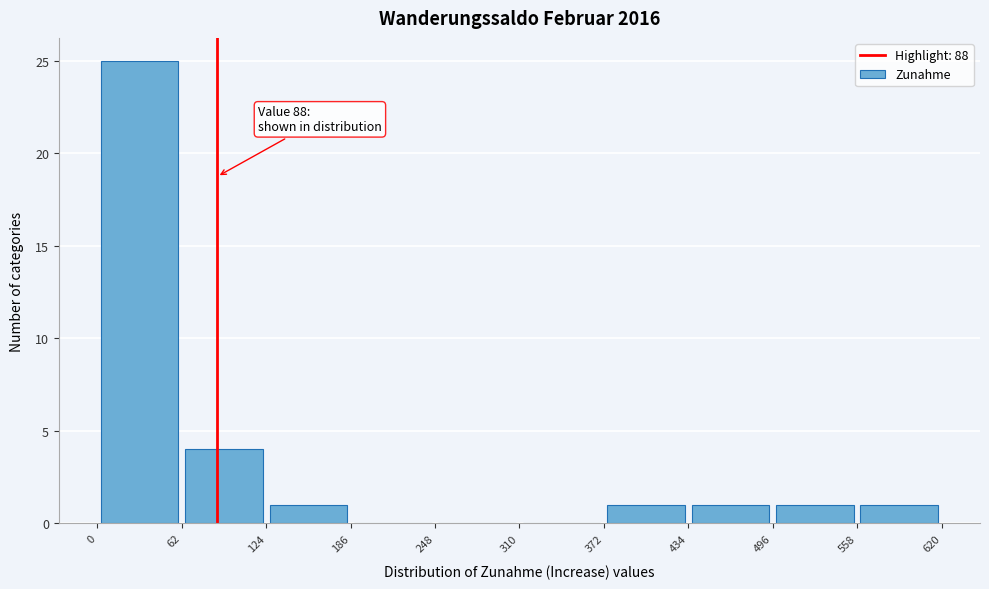

Which range on the x-axis has the tallest bar?

0 to 62